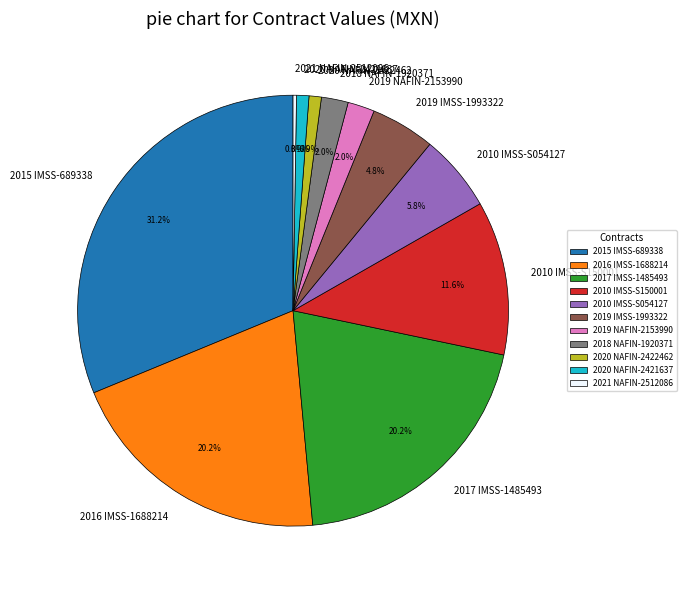

True or false: 2020 NAFIN-2422462 accounts for 11% of the total.

False